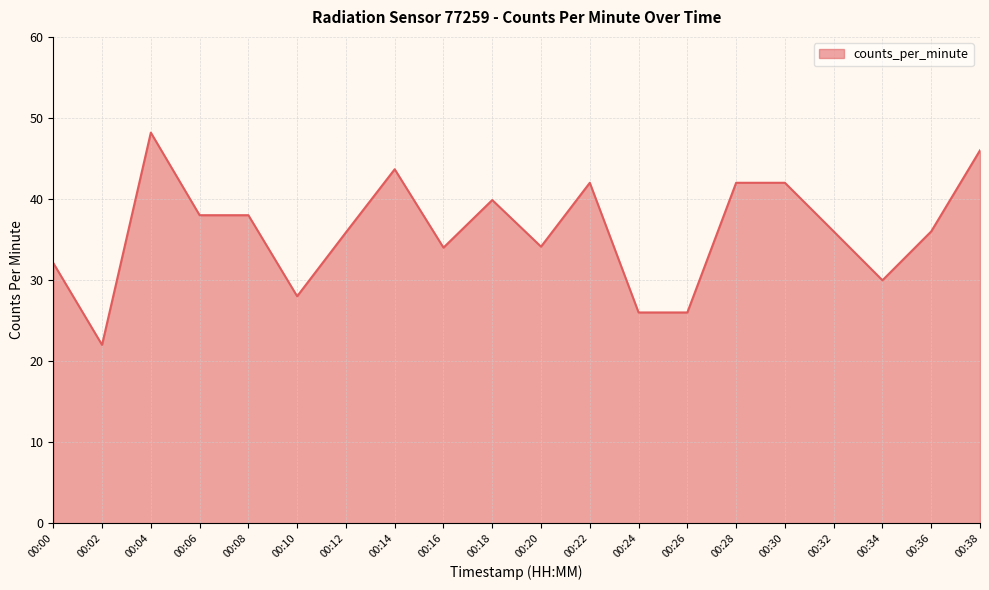

Between 00:10 and 00:04, which is larger?

00:04